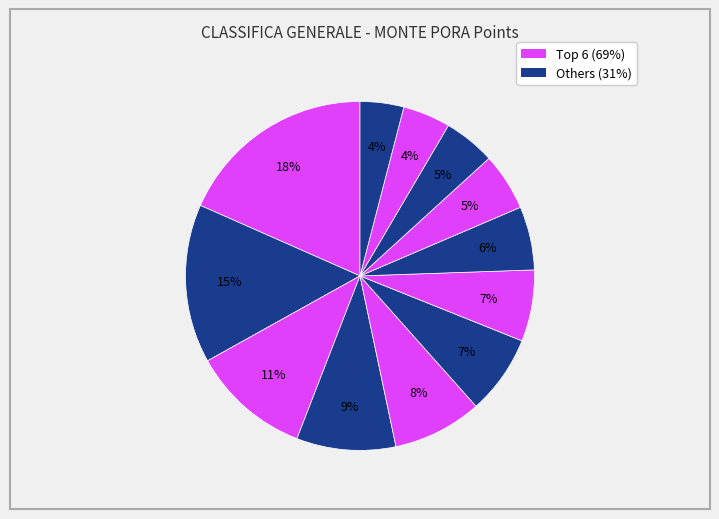

Which category has the biggest portion of the pie?

BONDIOLI